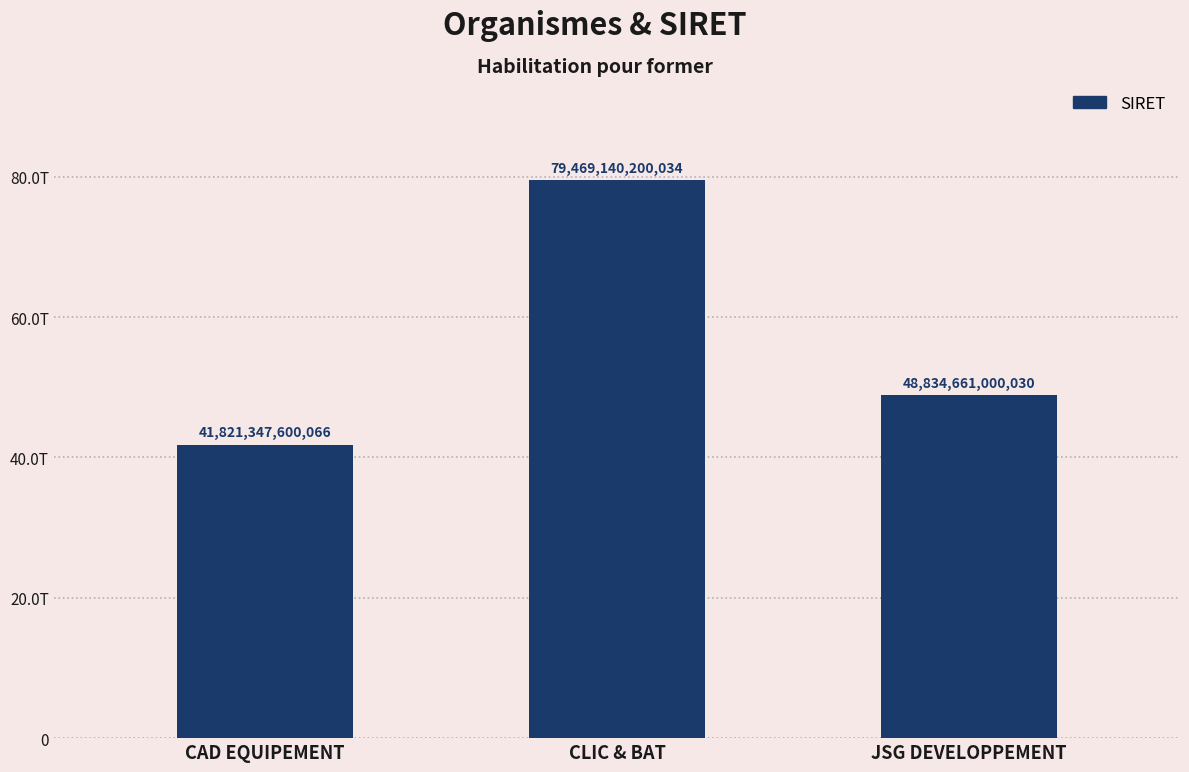

What is the ratio of the value at CAD EQUIPEMENT to the value at CLIC & BAT?

0.5